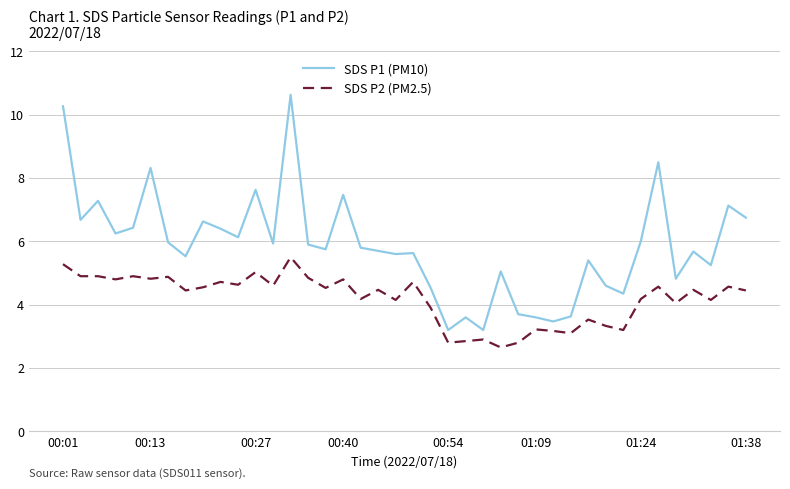

What is the sum of all SDS P1 (PM10) values?

234.4